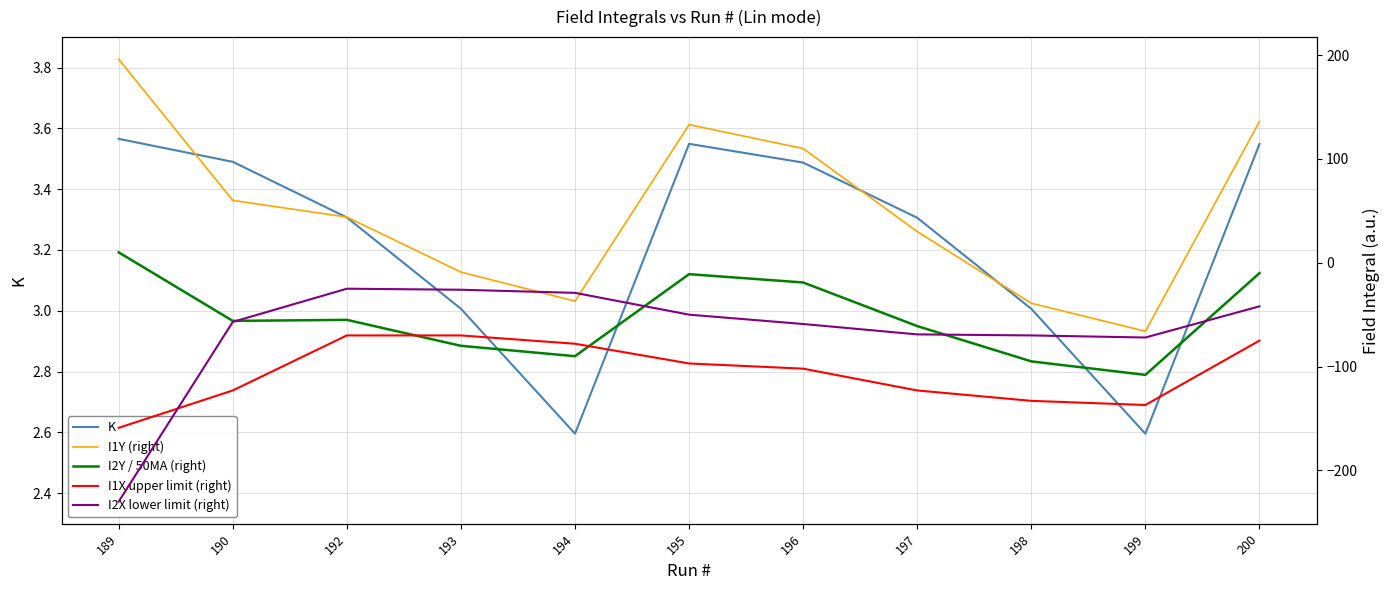

What is the difference between the maximum and minimum values in the I1Y (right) series?

262.0